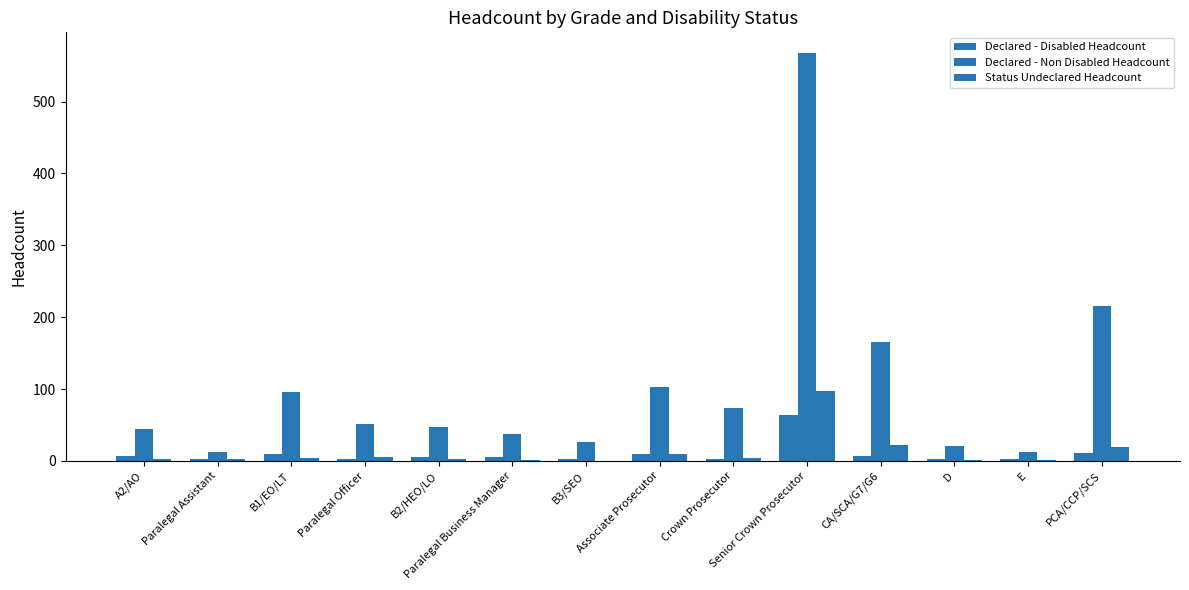

Between CA/SCA/G7/G6 and Paralegal Business Manager, which is larger?

CA/SCA/G7/G6